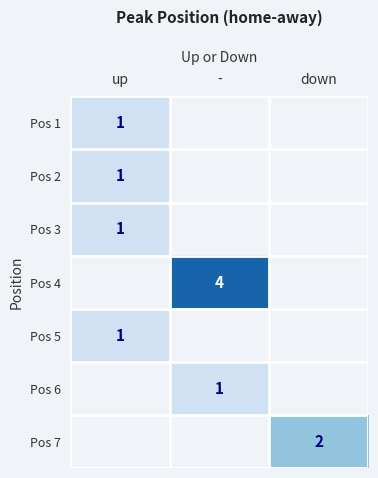

The Pos 6 series shows 1 at -. True or false?

True